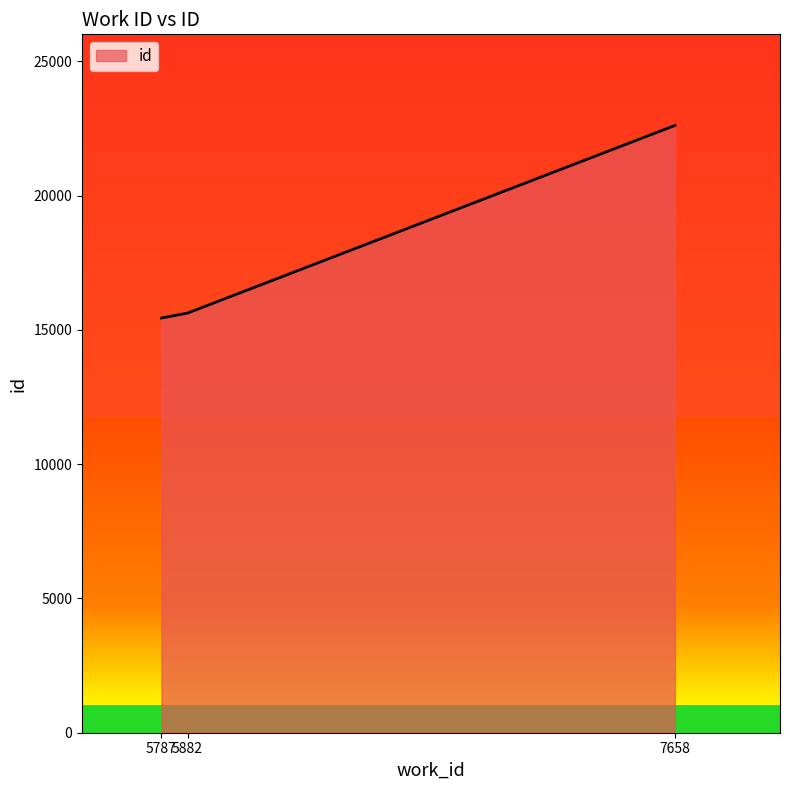

What is the minimum value shown in the chart?

15441